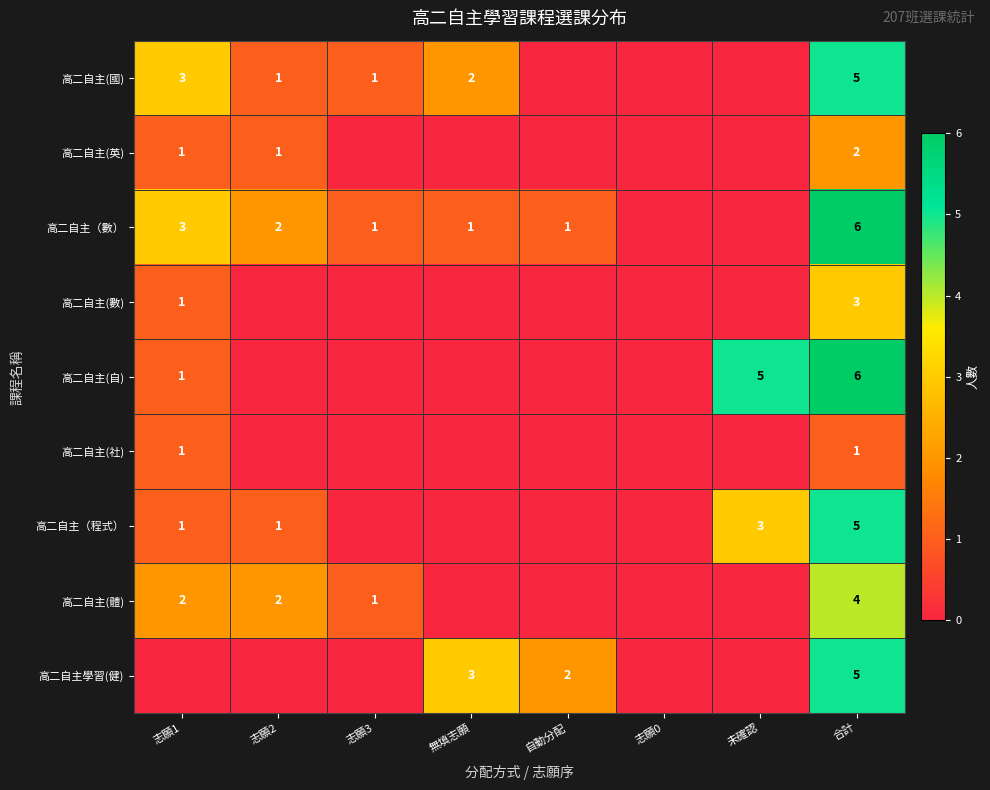

What is the sum of the 高二自主（數） values at 志願1 and 志願3?

4